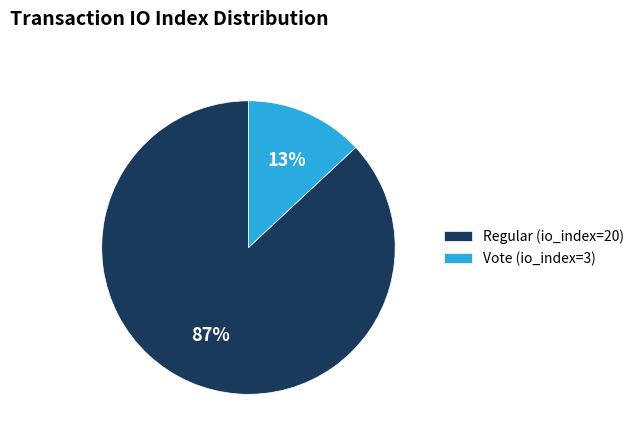

To the nearest percent, what is the average slice percentage?

50%